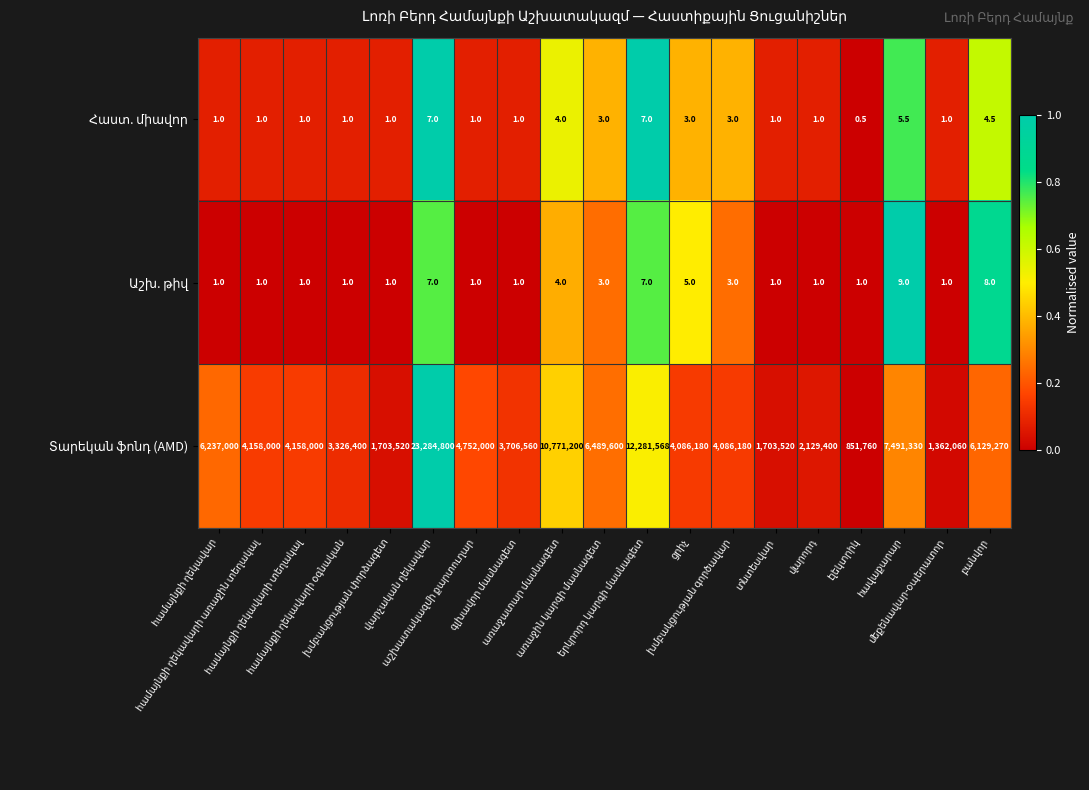

At how many categories does at least one series exceed 6049386?

7